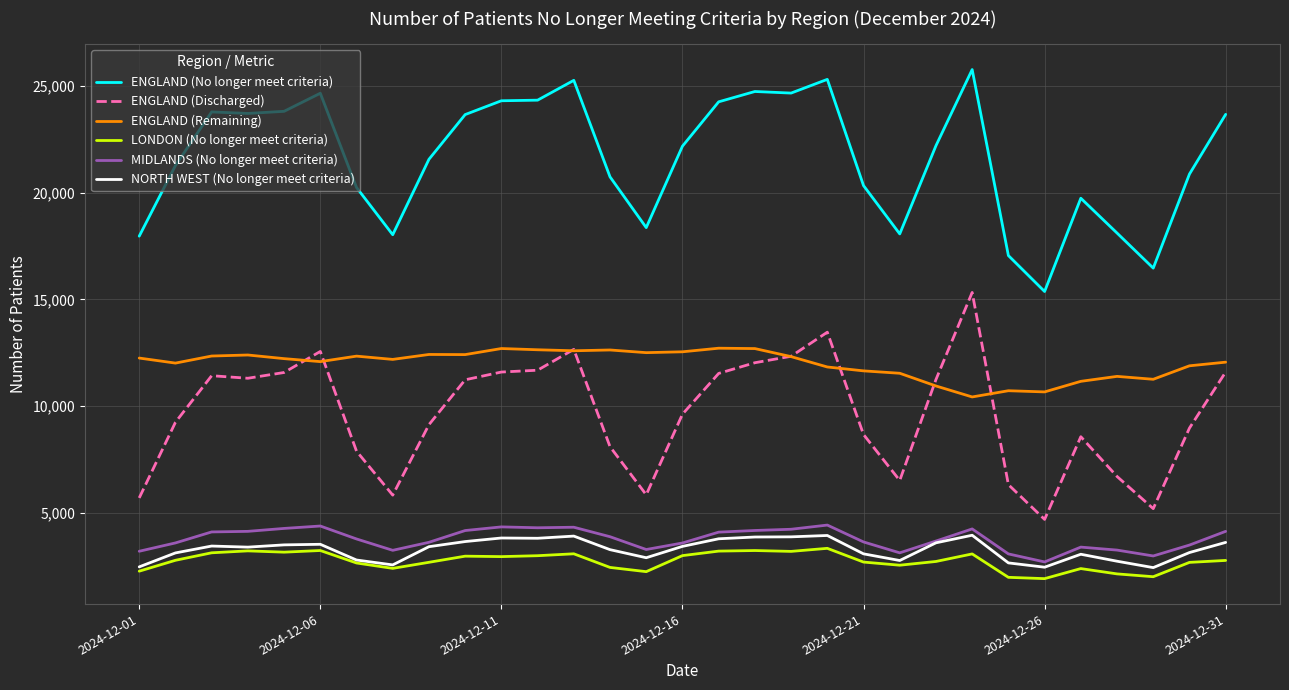

True or false: ENGLAND (Discharged) and LONDON (No longer meet criteria) cross at least once.

False